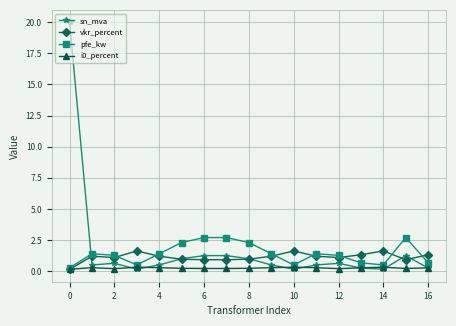

List the series in order of their peak value, lowest first.

i0_percent, vkr_percent, pfe_kw, sn_mva